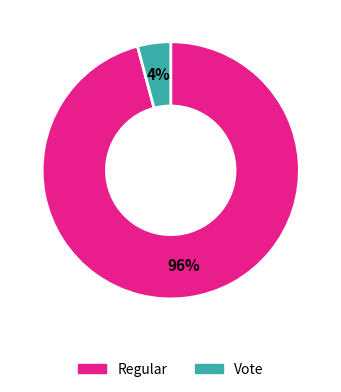

To the nearest percent, what is the average slice percentage?

50%